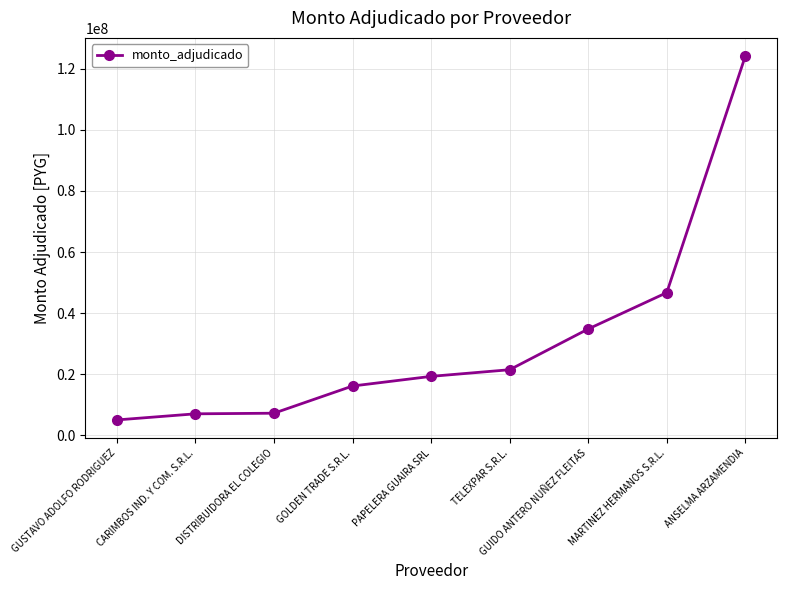

What is the sum of the values at ANSELMA ARZAMENDIA and MARTINEZ HERMANOS S.R.L.?

170873650